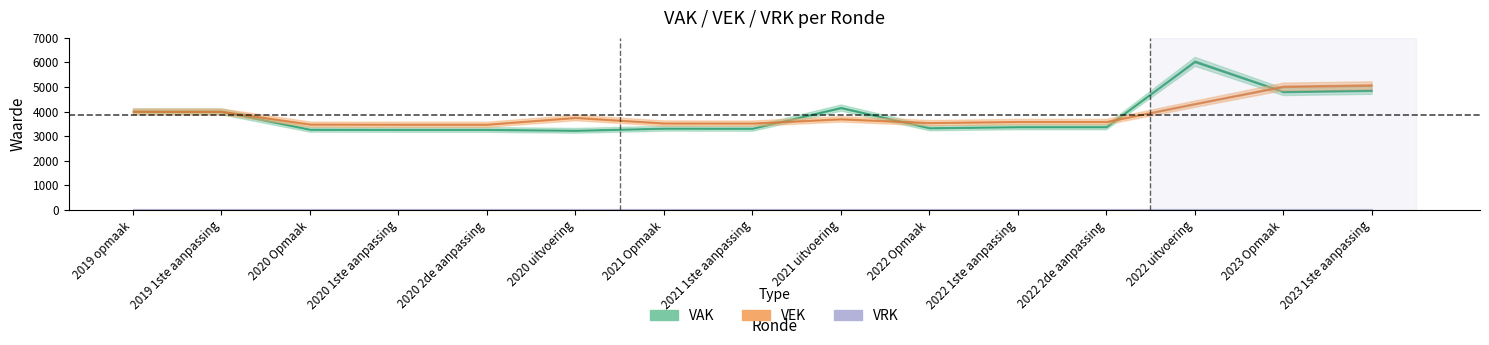

The value of VEK at 2020 2de aanpassing is 4845. True or false?

False